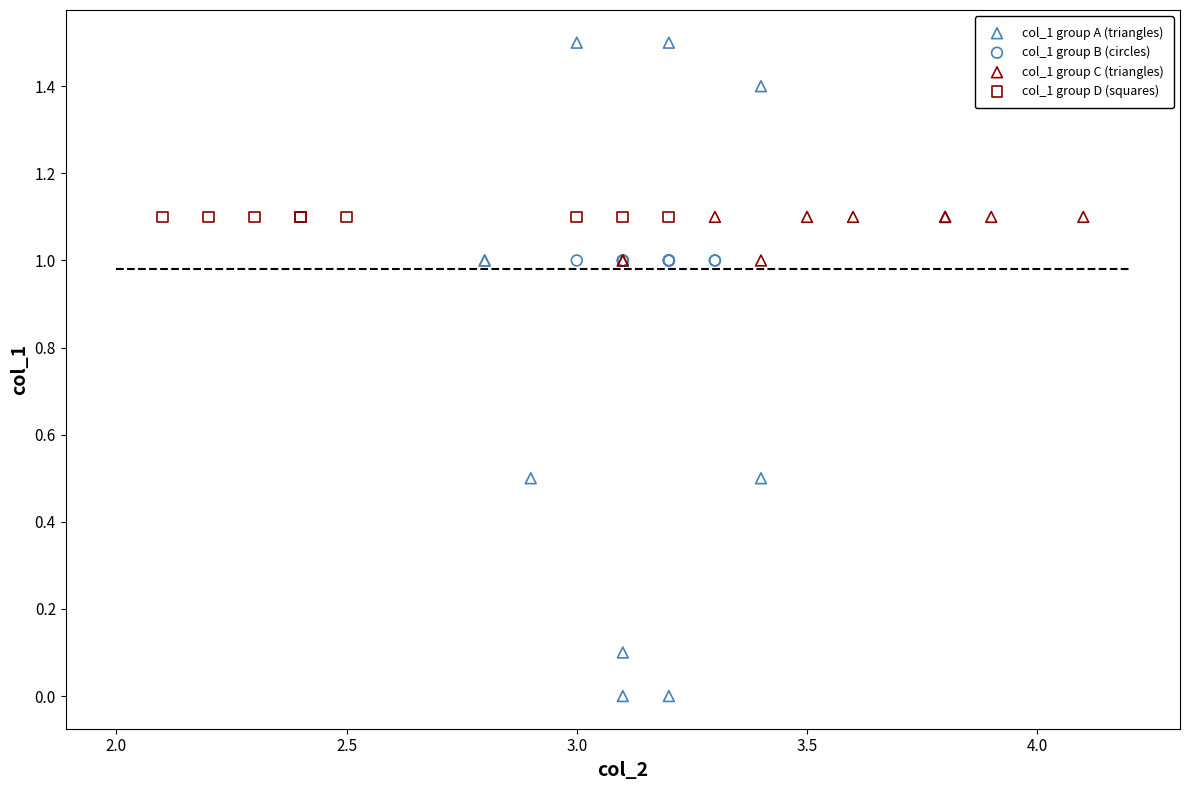

Which series contains the highest Y value?

col_1 group A (triangles)